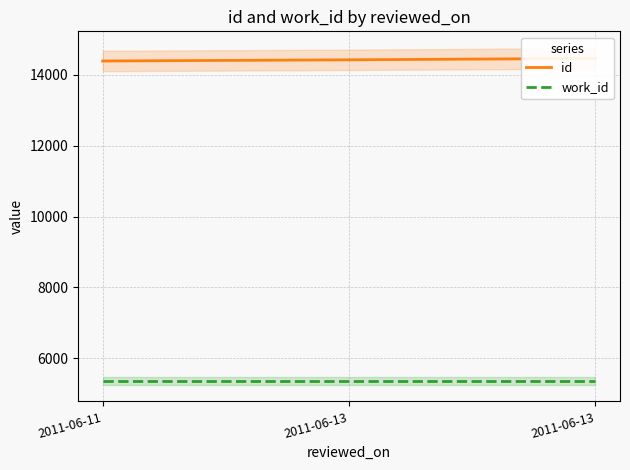

How many series are shown in this chart?

2